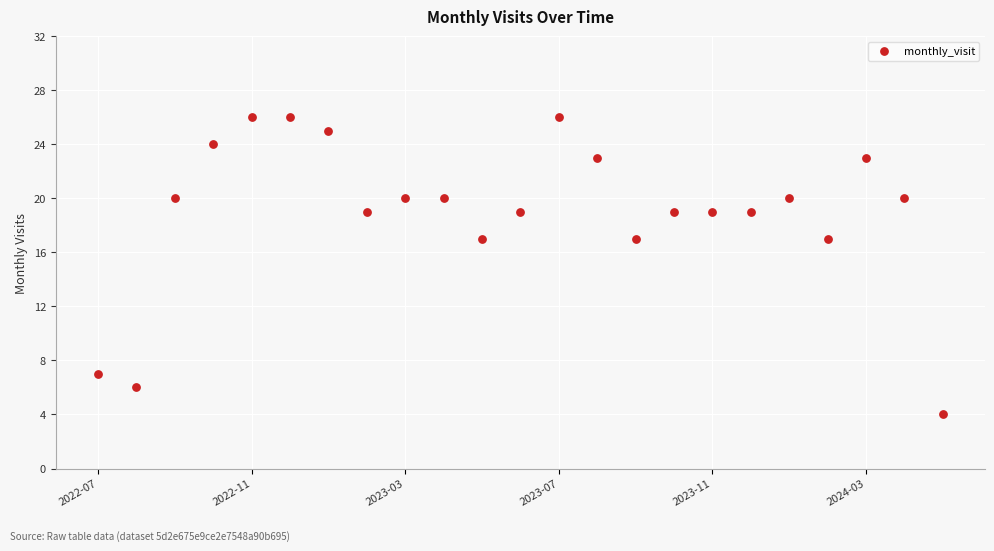

What is the range of Y values (max minus min)?

22